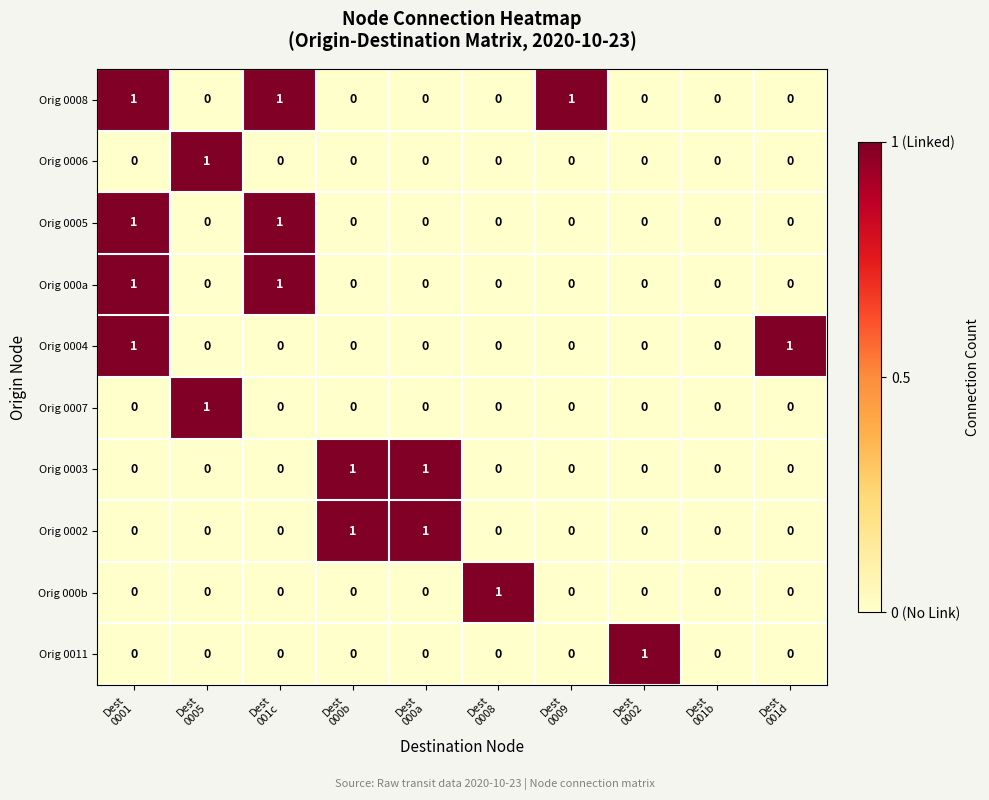

Which series has the largest total across all categories?

Orig 0008